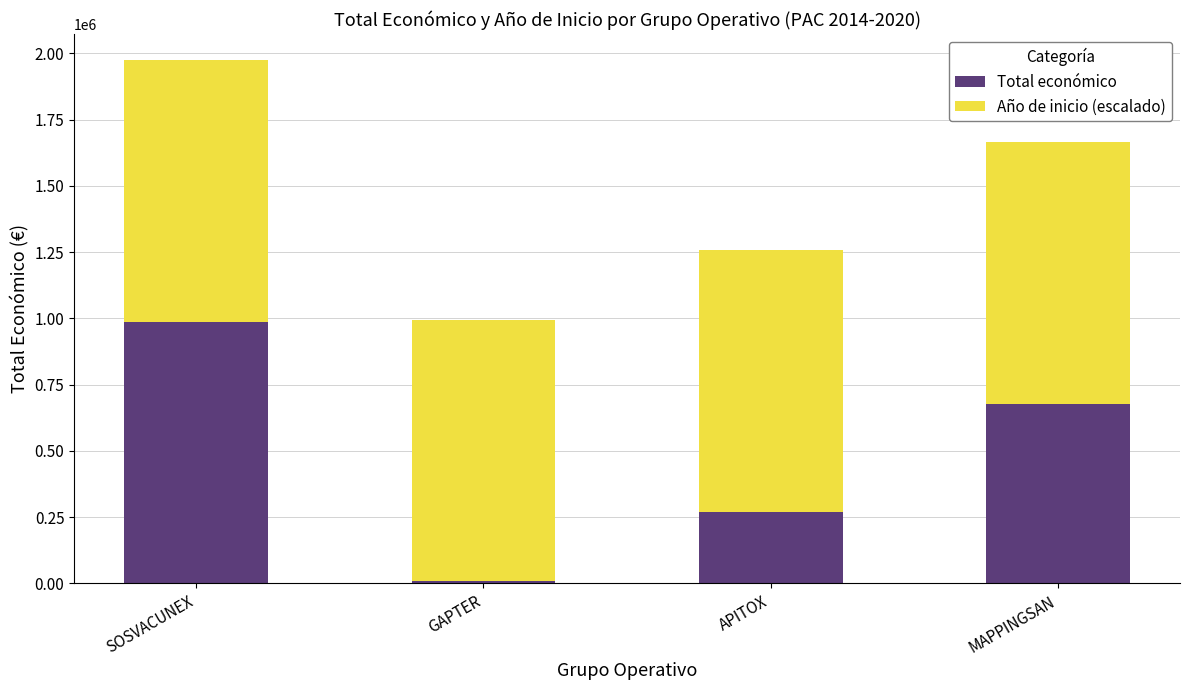

Which category has the lowest value in the Total económico series?

GAPTER